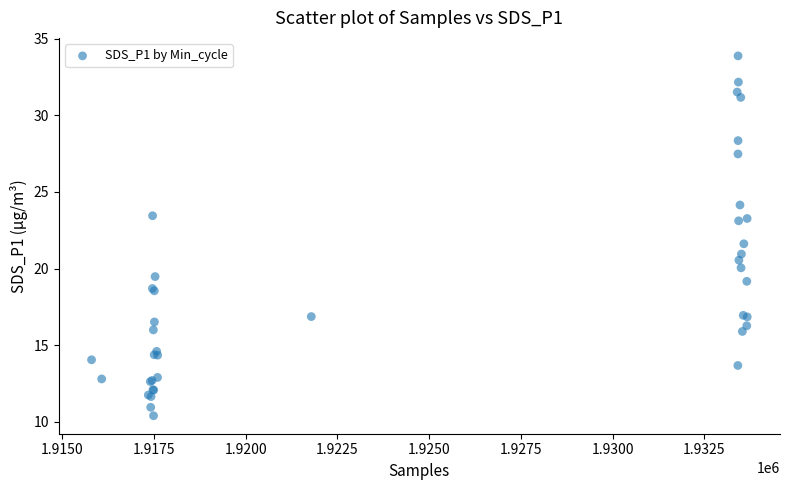

What Y value in the scatter plot is closest to 22?

21.6